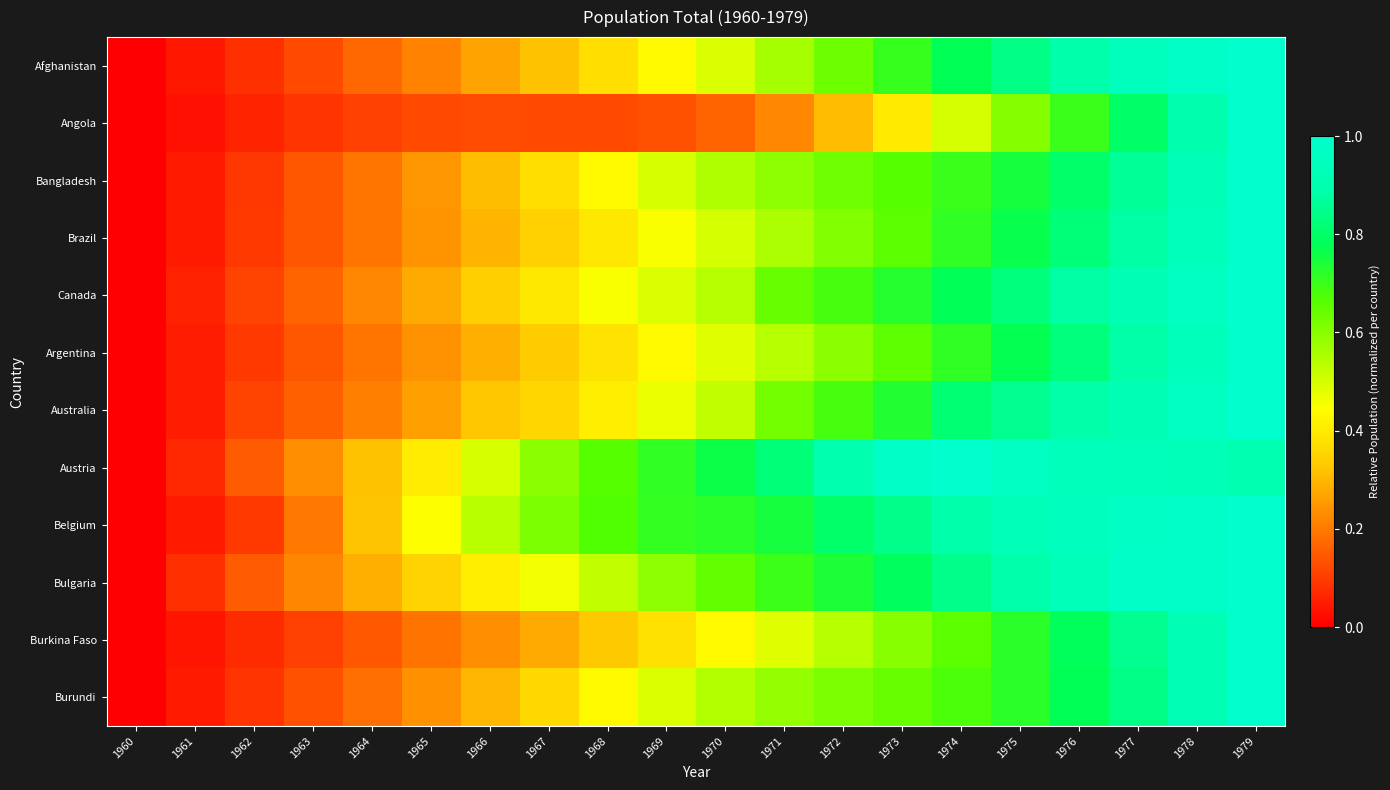

Which series has the largest range (max minus min)?

Afghanistan